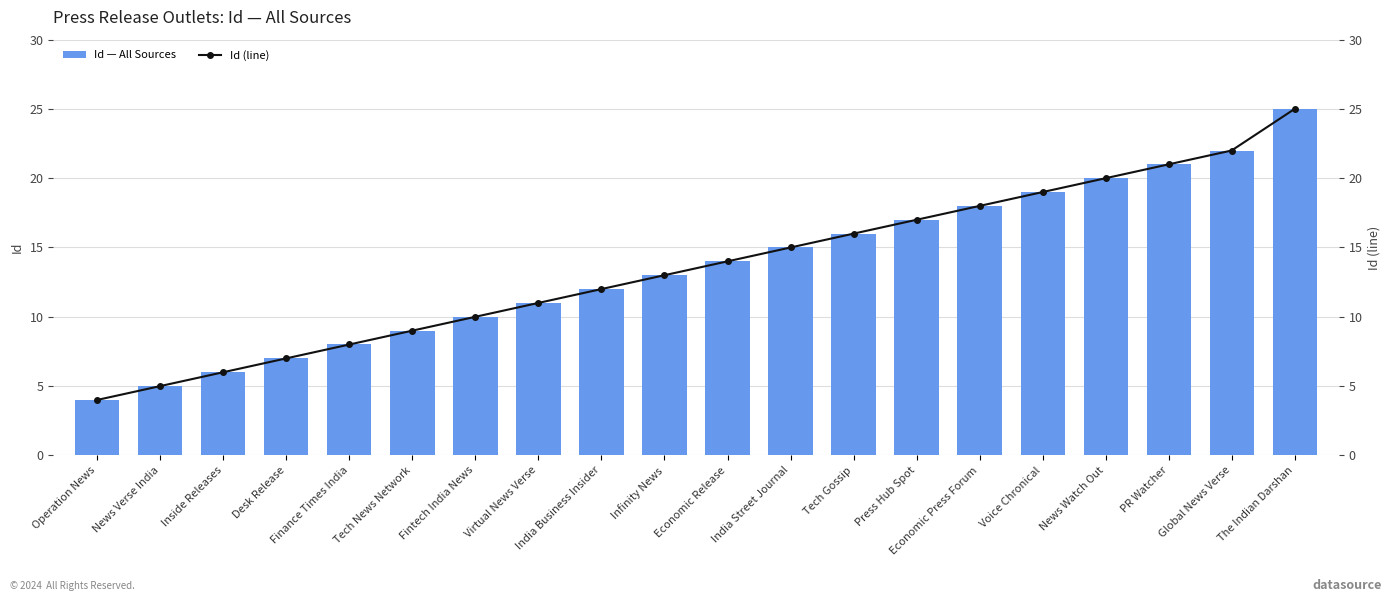

True or false: Id — All Sources has a value of 10 at Fintech India News.

True